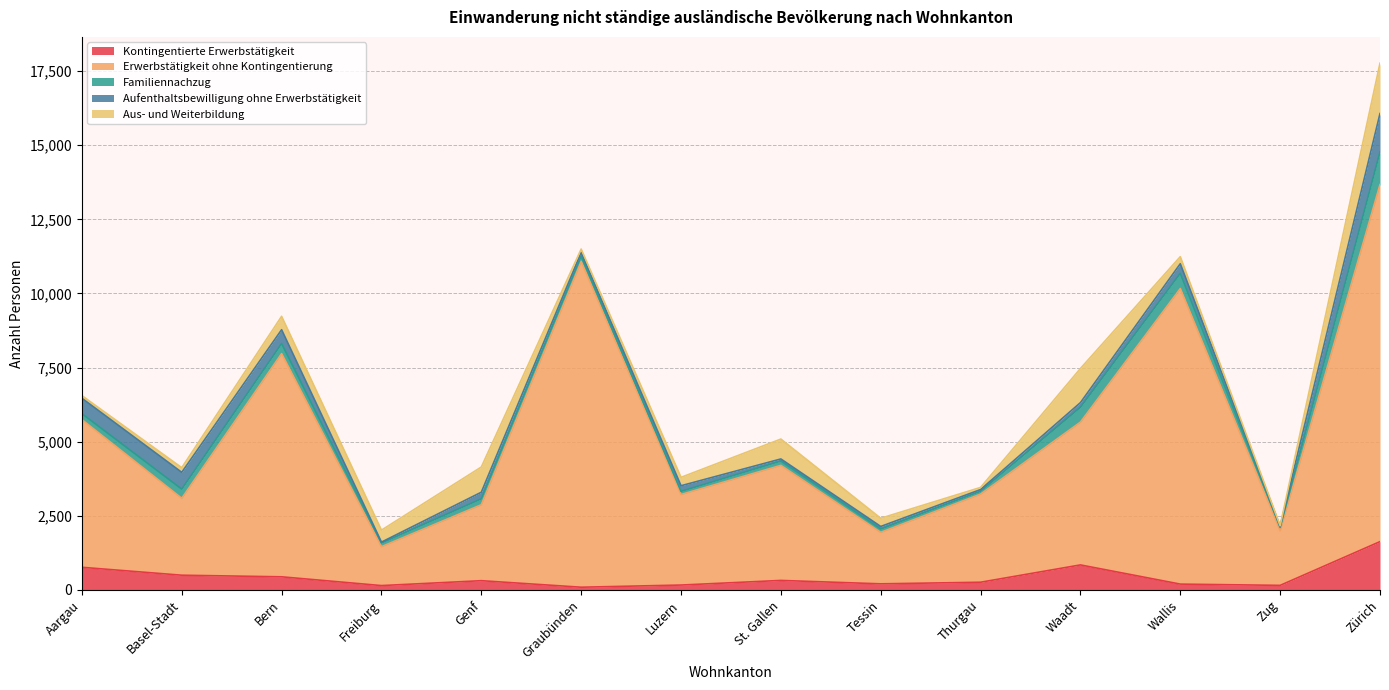

At how many categories does at least one series exceed 3192?

7